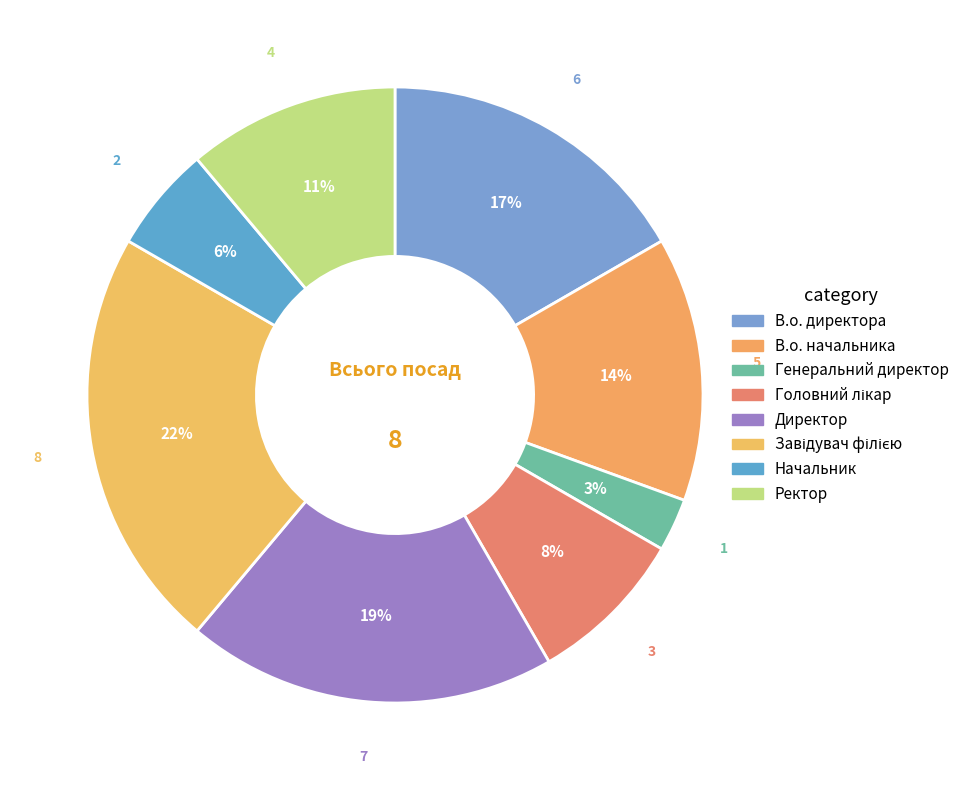

What percentage is the В.о. директора slice, to the nearest percent?

17%